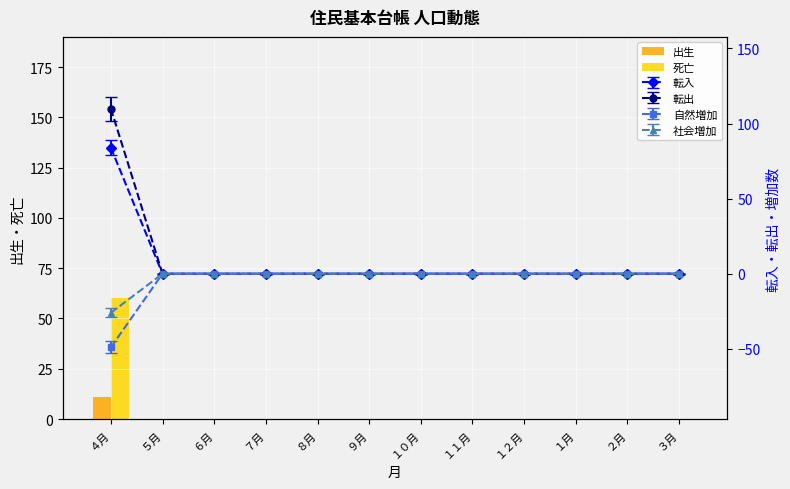

True or false: 死亡 has a value of 0 at ９月.

True